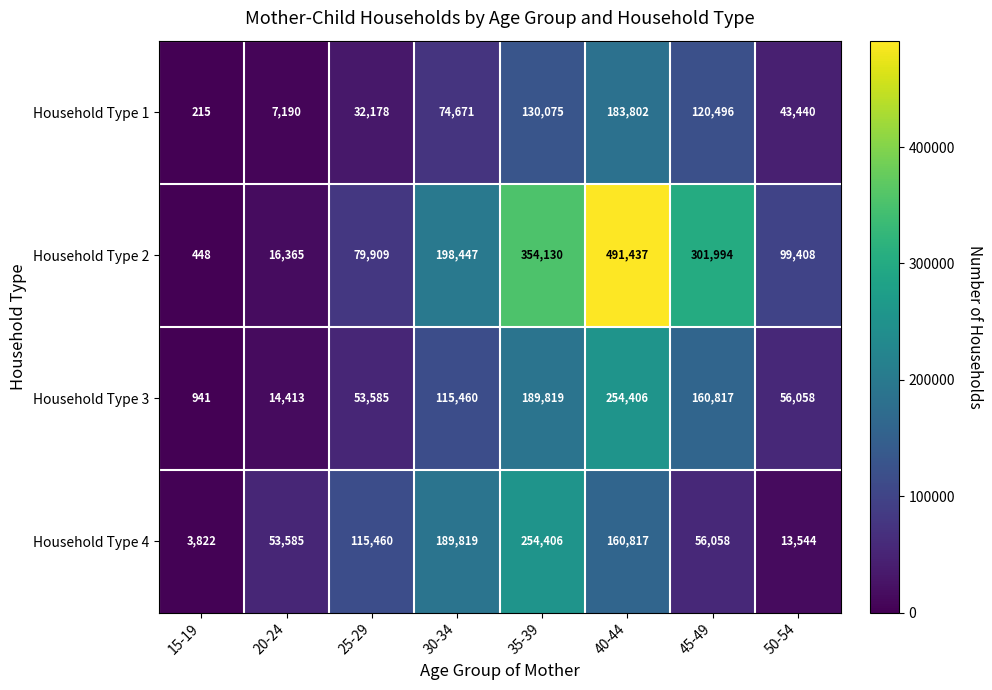

Which category has the lowest value in the Household Type 1 series?

15-19